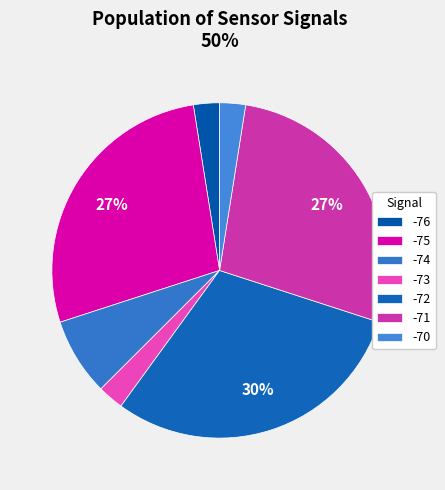

How many segments does this pie chart have?

7